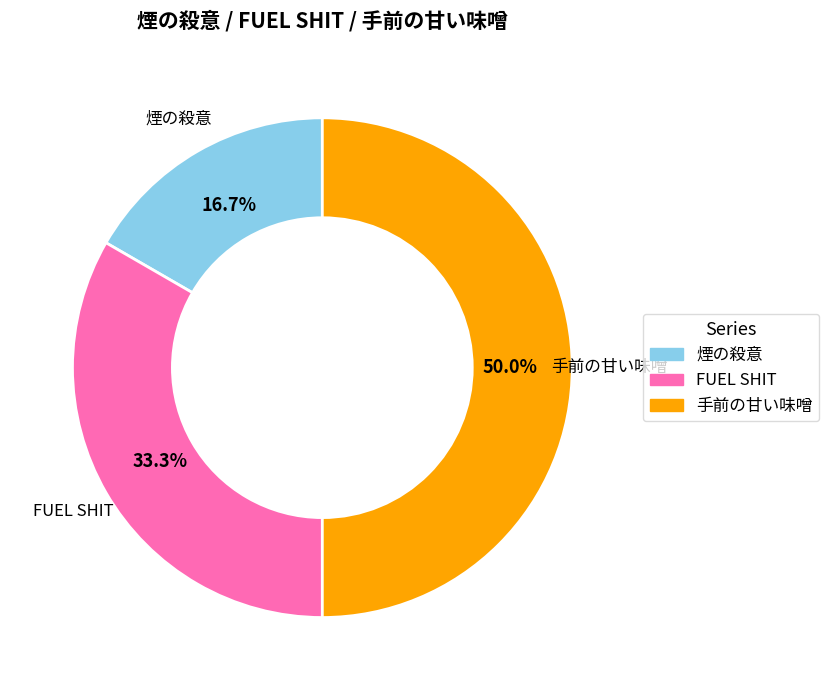

Approximately how many times larger is the value at 煙の殺意 compared to FUEL SHIT?

0.5